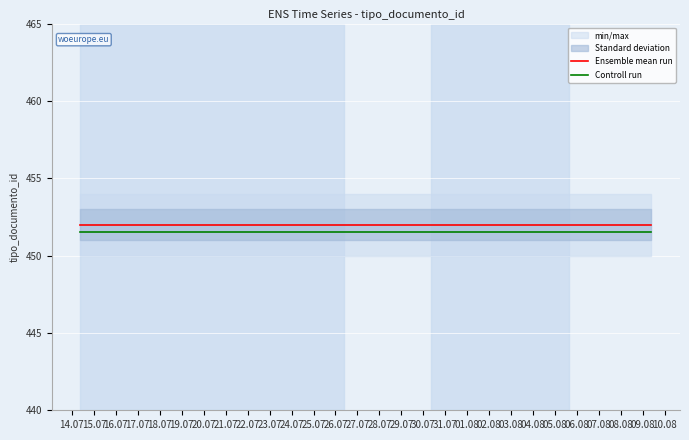

What is the highest value of the Controll run series?

451.5